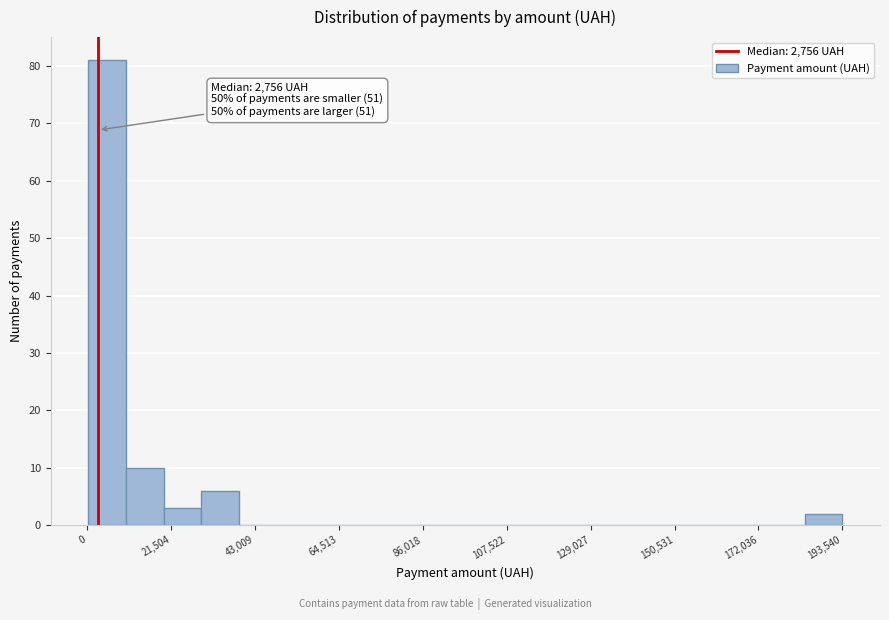

Around what value on the x-axis is the tallest bar? Give the approximate position of its centre, as read against the axis.

5000